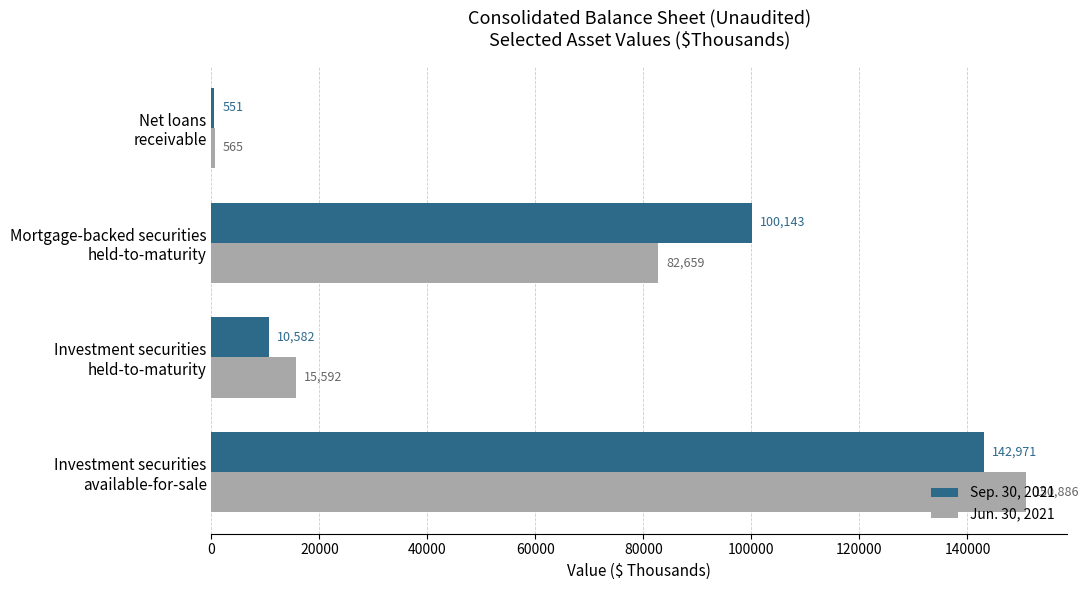

Which series has the largest total across all categories?

Sep. 30, 2021